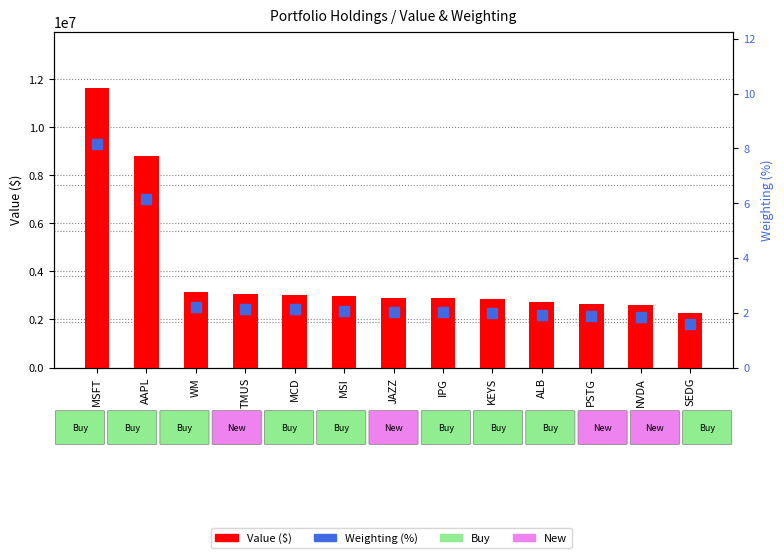

At which category does the chart reach its peak across all series?

MSFT